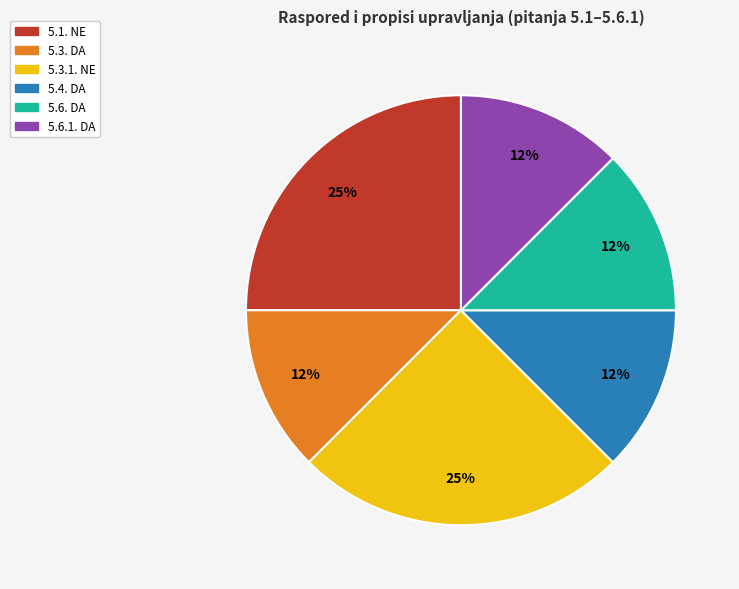

Is it true that 5.3. DA is 1% of the pie?

False